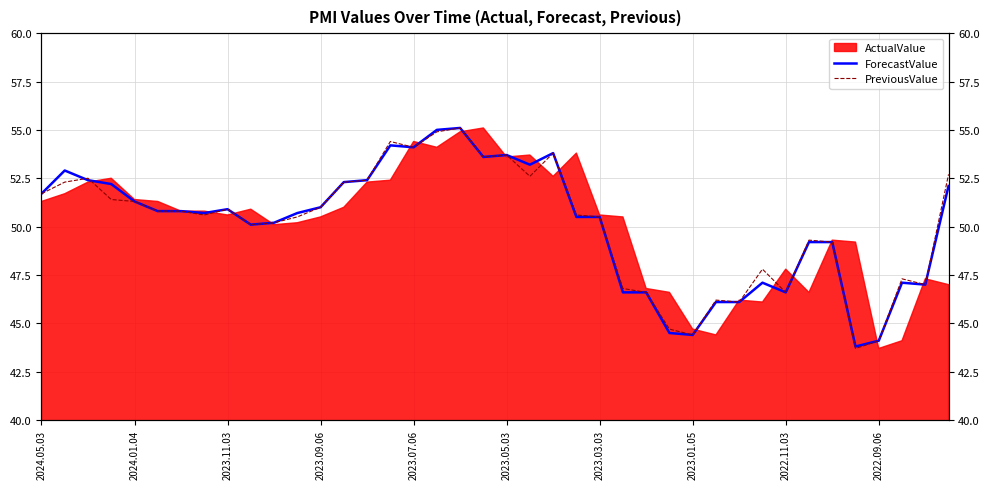

What is the average value of the ForecastValue series?

50.1